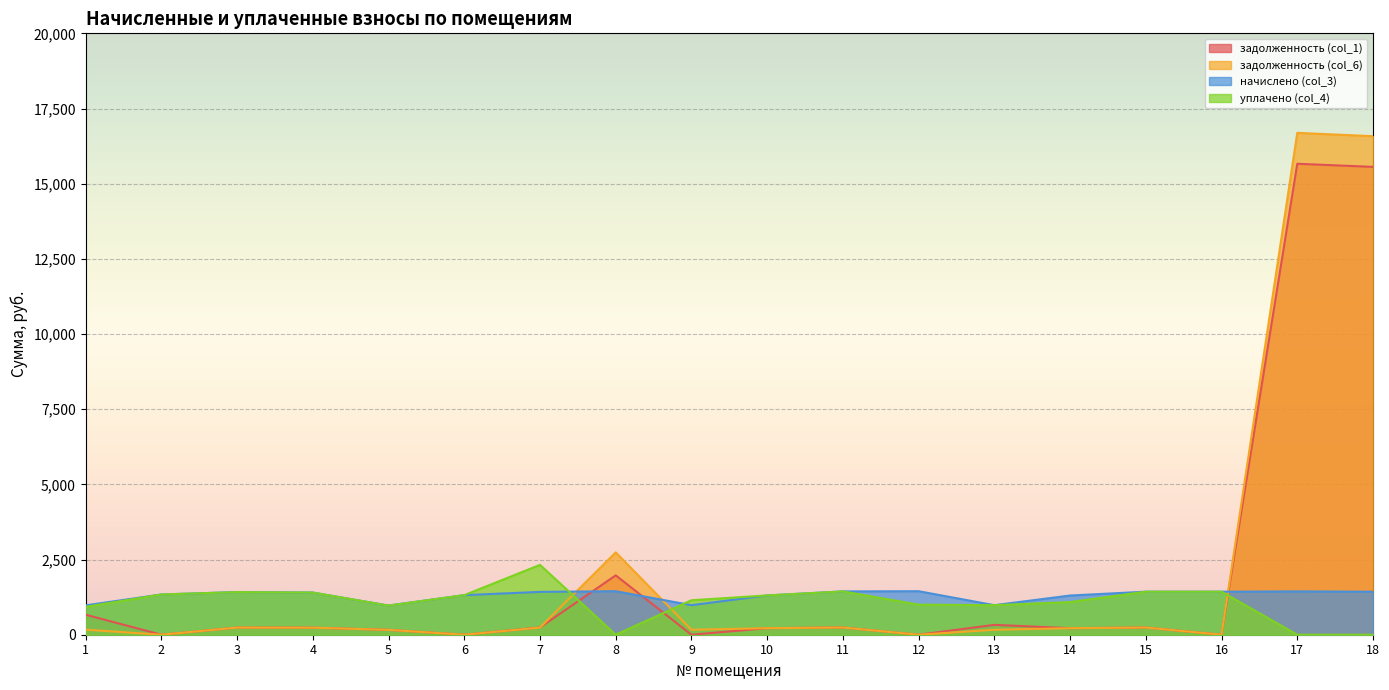

Reading left to right, transcribe all the data shown in this chart.

задолженность (col_1): 665.2	0.0	236.1	233.7	161.7	0.0	241.7	1974.0	0.3	217.8	240.1	0.0	327.7	217.3	238.5	0.0	15662.3	15558.5
задолженность (col_6): 167.5	0.0	236.4	233.7	161.7	0.0	237.4	2738.4	164.3	217.8	240.1	0.0	165.2	217.3	238.5	0.0	16689.6	16579.1
начислено (col_3): 976.3	1338.8	1418.3	1402.4	969.9	1316.5	1424.6	1446.9	982.6	1307.0	1440.5	1446.9	982.6	1303.8	1431.0	1431.0	1440.5	1431.0
уплачено (col_4): 927.2	1338.8	1418.0	1402.4	969.9	1316.5	2324.2	0.0	1146.4	1307.0	1440.5	1000.0	982.7	1086.5	1431.0	1431.0	0.0	0.0